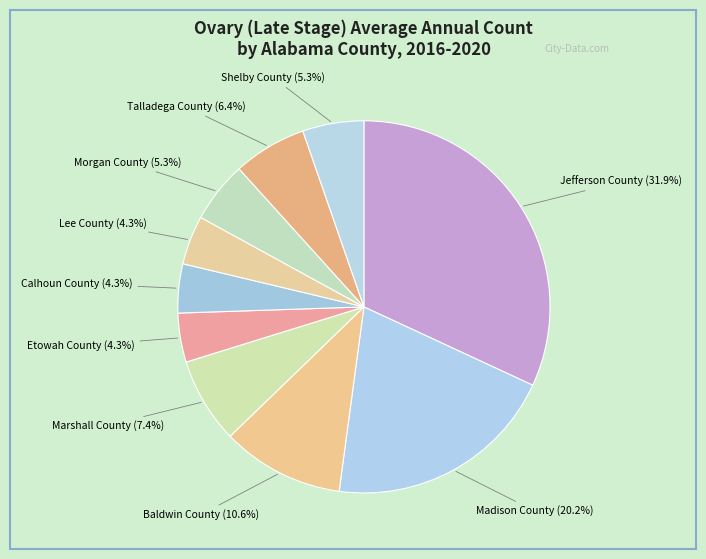

Count the number of slices in the pie.

10